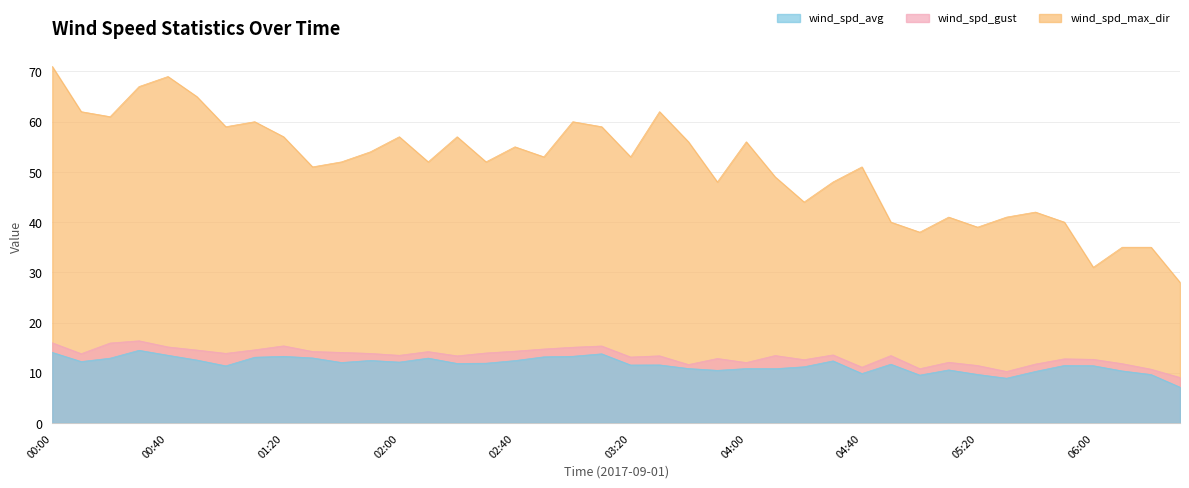

What is the value of the wind_spd_avg point at the 3rd from the left?

12.9